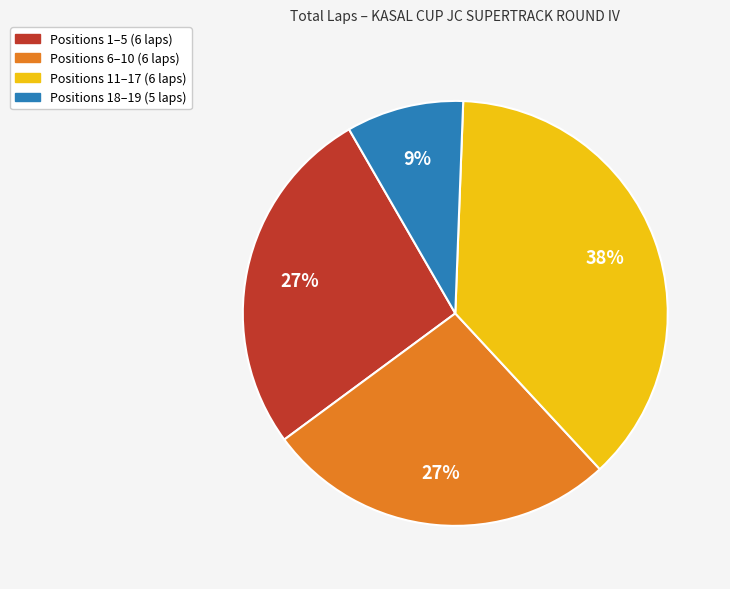

Does any single category account for the majority?

No